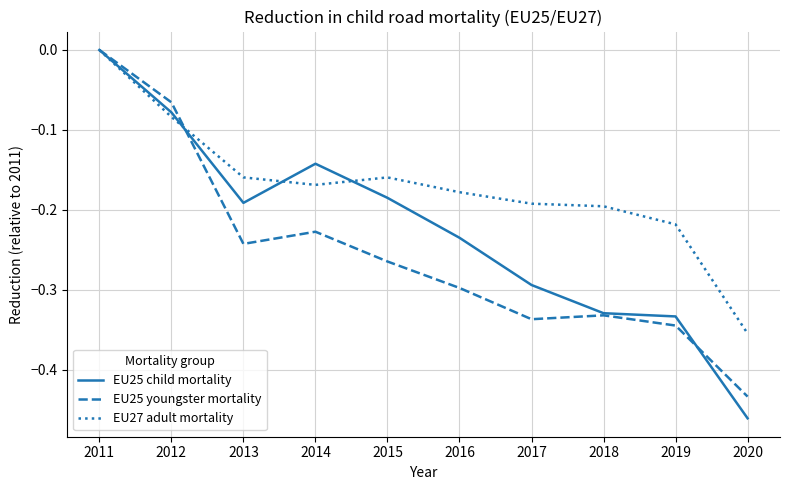

The value of EU25 child mortality at 2014 is -0.3. True or false?

False